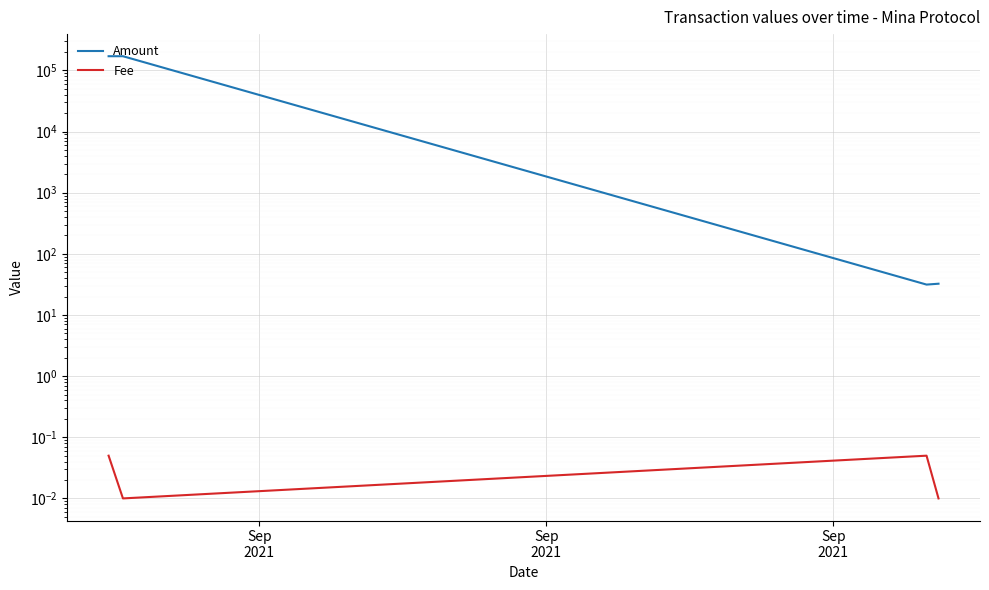

Between Sep
2021 and Sep
2021, which series saw the biggest shift?

Amount